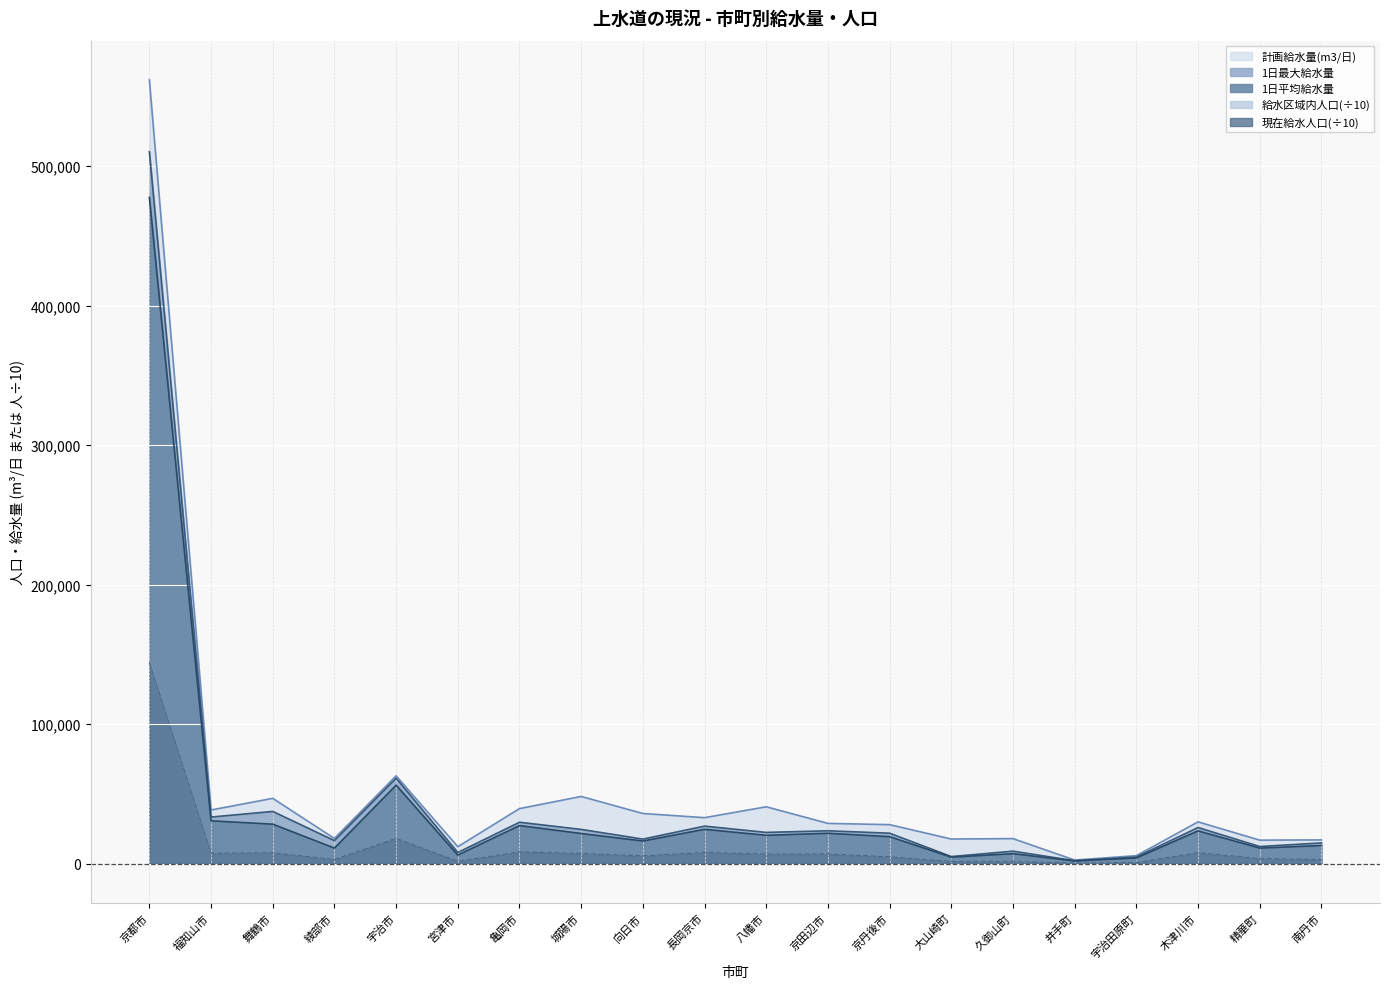

In 給水区域内人口, how many points are higher than both neighbors (excluding endpoints)?

6